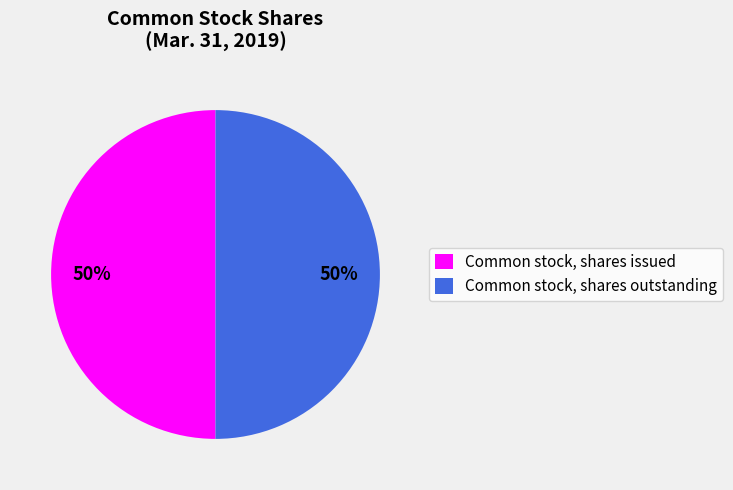

The Common stock, shares issued slice represents 50% of the pie. True or false?

True